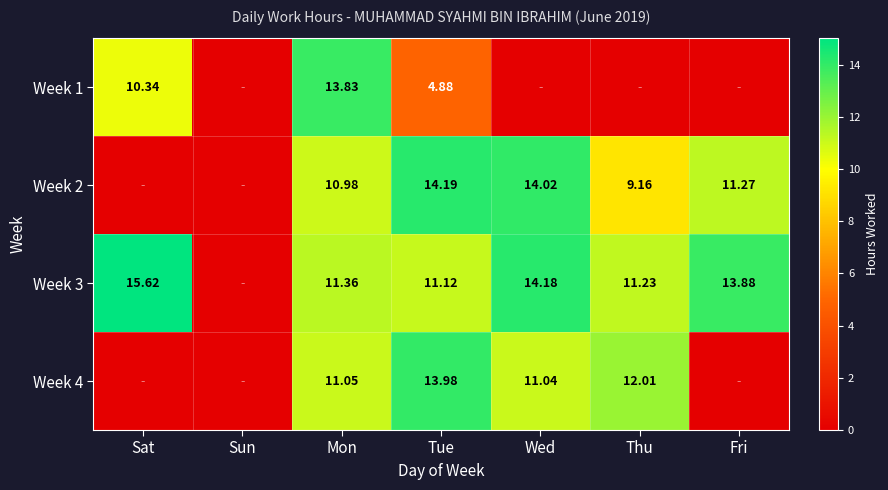

At how many categories does at least one series exceed 12?

6